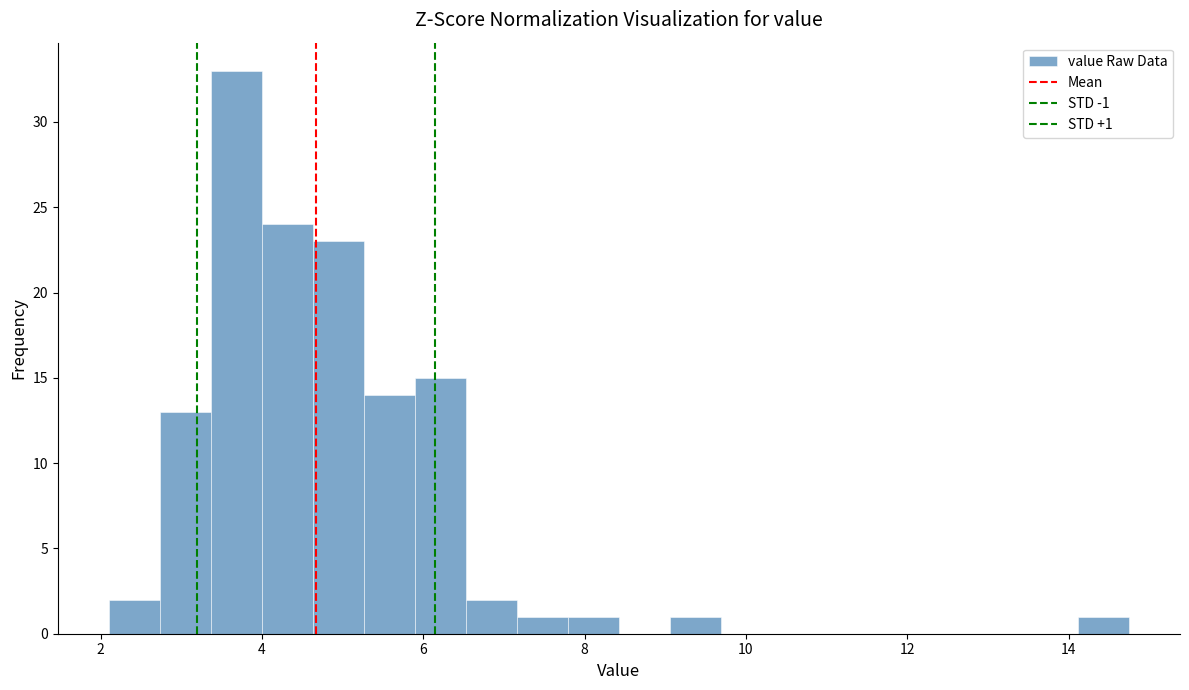

Read against the x-axis, roughly where is the centre of the tallest bar?

3.6